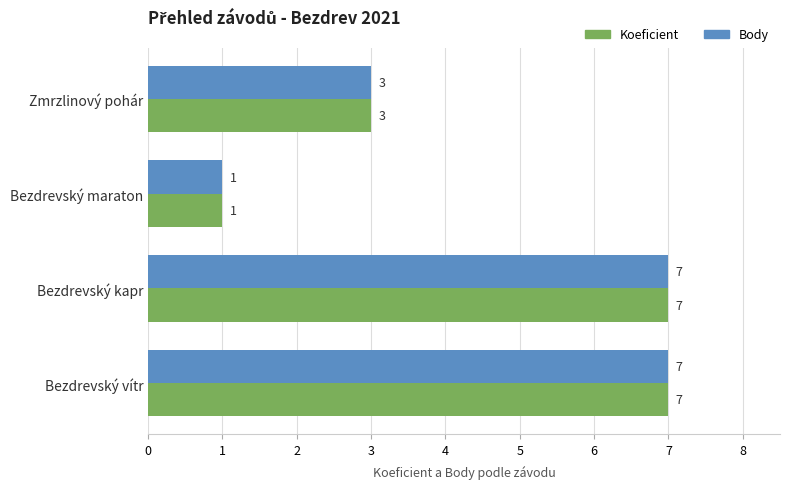

The Koeficient series shows 3 at Bezdrevský vítr. True or false?

False